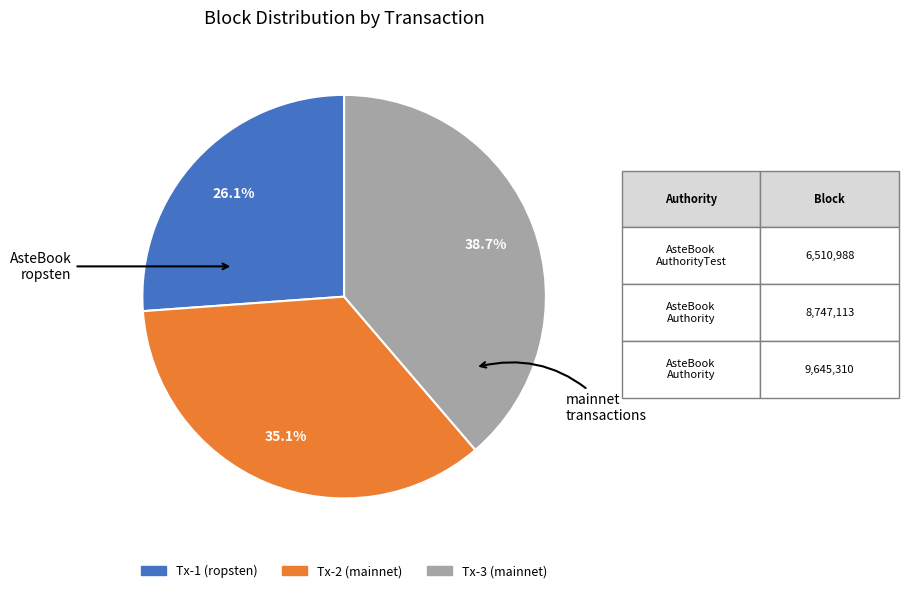

Is there a majority slice in this chart?

No